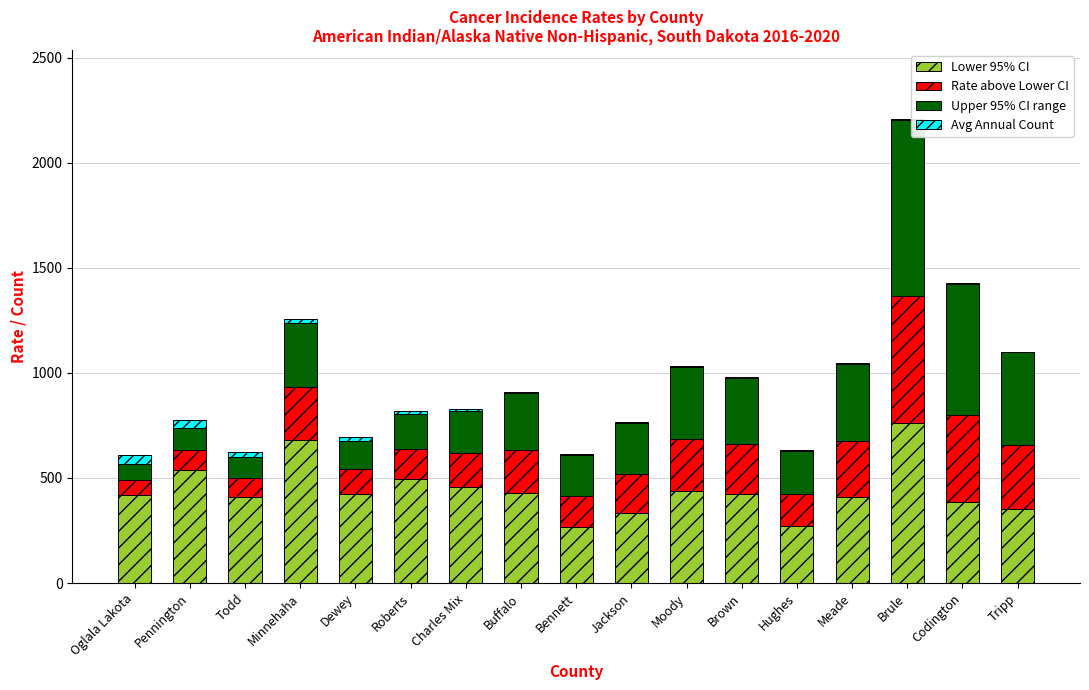

How many series are shown in this chart?

4